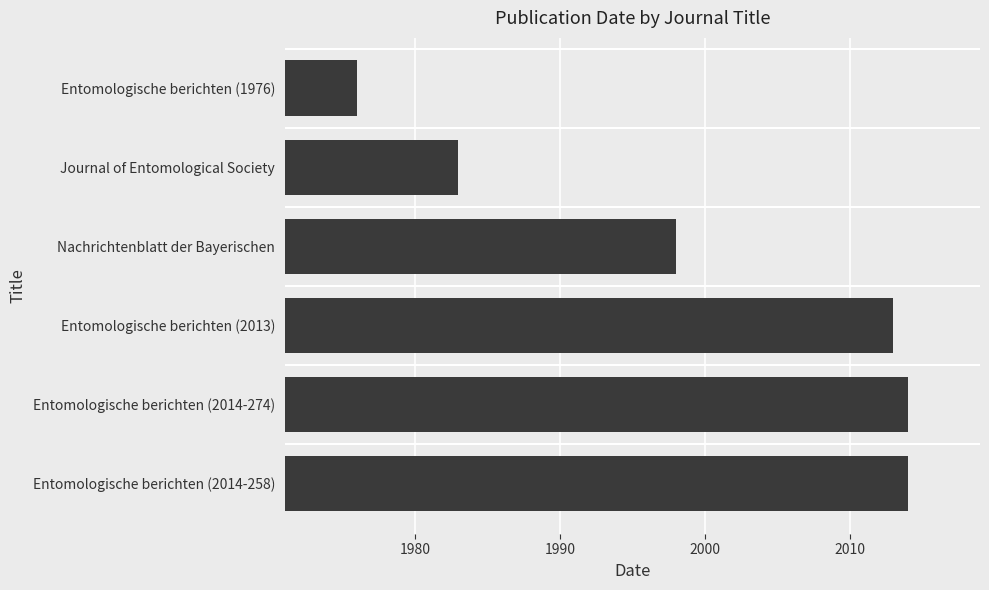

Are the bars horizontal?

Yes